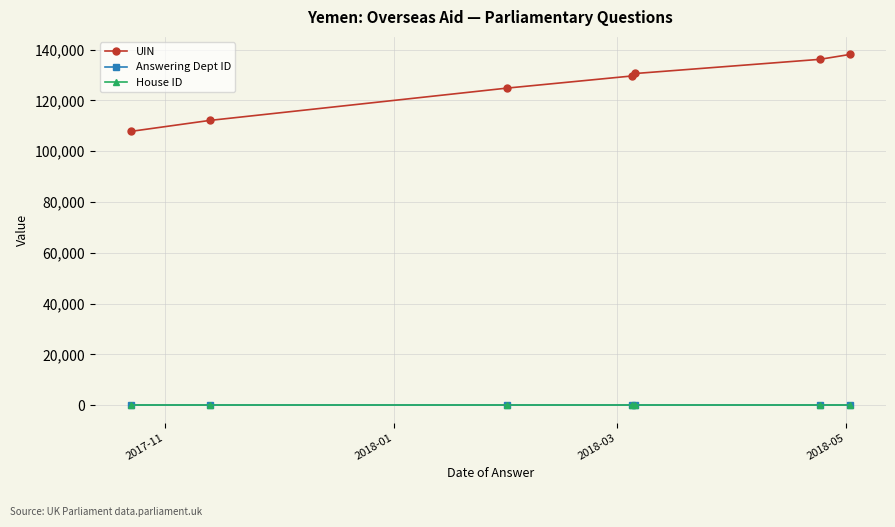

True or false: UIN and Answering Dept ID cross at least once.

False